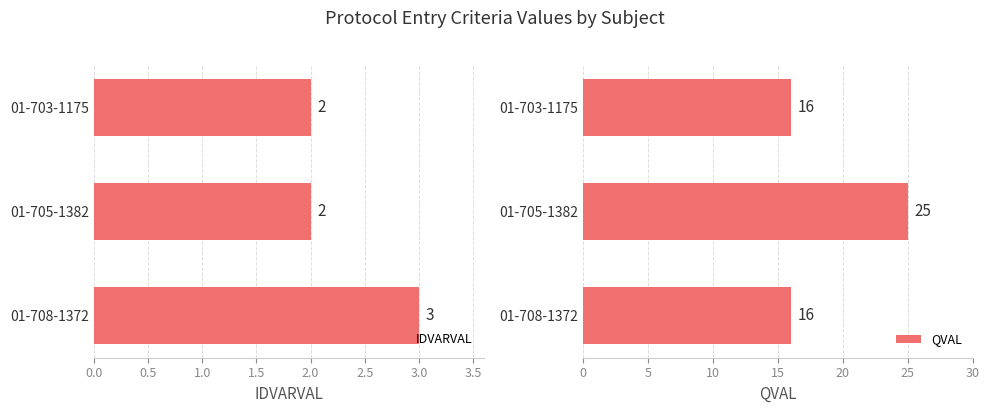

True or false: QVAL has a value of 8 at 01-708-1372.

False